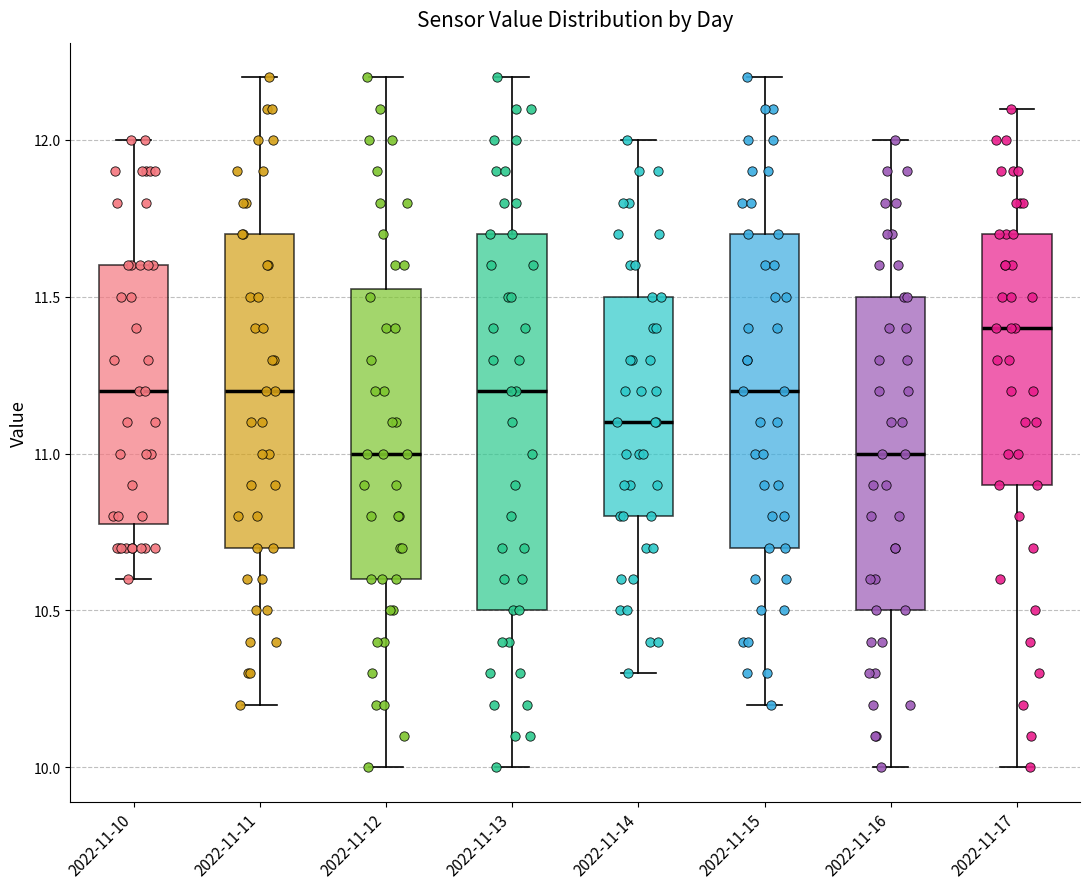

Reading left to right, transcribe this box plot: for each box, give where its median line is, the range the box spans, and where its two whiskers end, as read against the y-axis. The values are not printed on the chart, so give them approximately, as read against the axis.

2022-11-10: median 11.20, box 10.80 to 11.60, whiskers 10.60 to 12.00
2022-11-11: median 11.20, box 10.70 to 11.70, whiskers 10.20 to 12.20
2022-11-12: median 11.00, box 10.60 to 11.55, whiskers 10.00 to 12.20
2022-11-13: median 11.20, box 10.50 to 11.70, whiskers 10.00 to 12.20
2022-11-14: median 11.10, box 10.80 to 11.50, whiskers 10.30 to 12.00
2022-11-15: median 11.20, box 10.70 to 11.70, whiskers 10.20 to 12.20
2022-11-16: median 11.00, box 10.50 to 11.50, whiskers 10.00 to 12.00
2022-11-17: median 11.40, box 10.90 to 11.70, whiskers 10.00 to 12.10